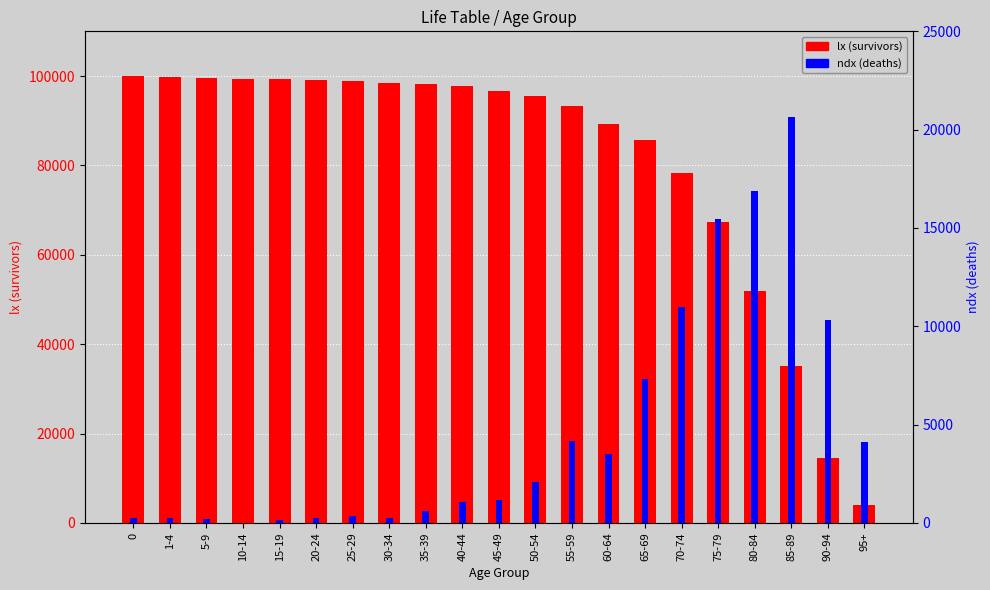

Reading left to right, extract all data points from this chart.

lx (survivors): 0=100000	1-4=99731	5-9=99483	10-14=99299	15-19=99277	20-24=99134	25-29=98890	30-34=98540	35-39=98307	40-44=97710	45-49=96659	50-54=95473	55-59=93394	60-64=89223	65-69=85708	70-74=78368	75-79=67366	80-84=51912	85-89=35050	90-94=14431	95+=4117
ndx (deaths): 0=269	1-4=248	5-9=184	10-14=22	15-19=143	20-24=244	25-29=350	30-34=233	35-39=596	40-44=1051	45-49=1187	50-54=2079	55-59=4170	60-64=3516	65-69=7340	70-74=11002	75-79=15454	80-84=16862	85-89=20619	90-94=10313	95+=4117